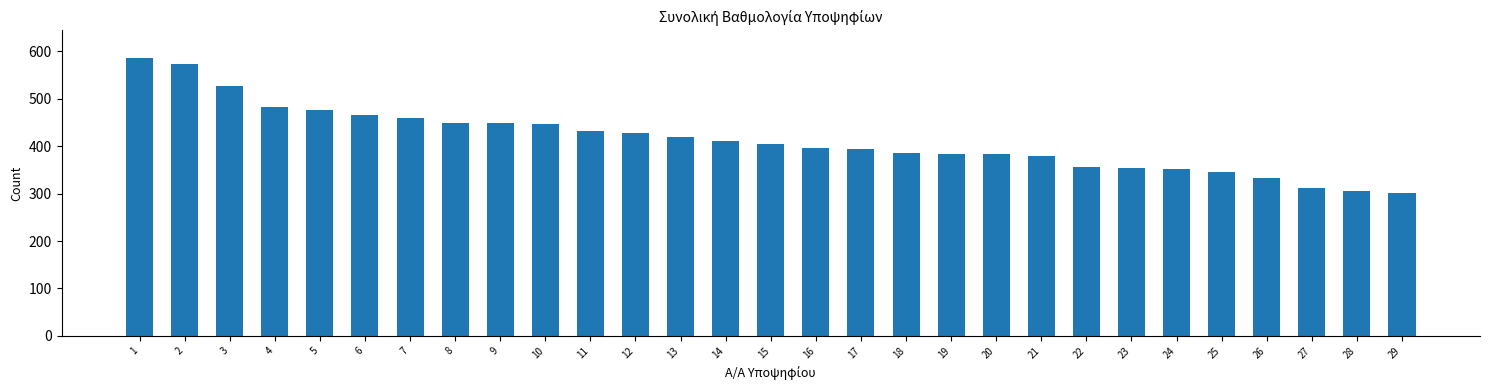

At which category does the chart reach its peak across all series?

1